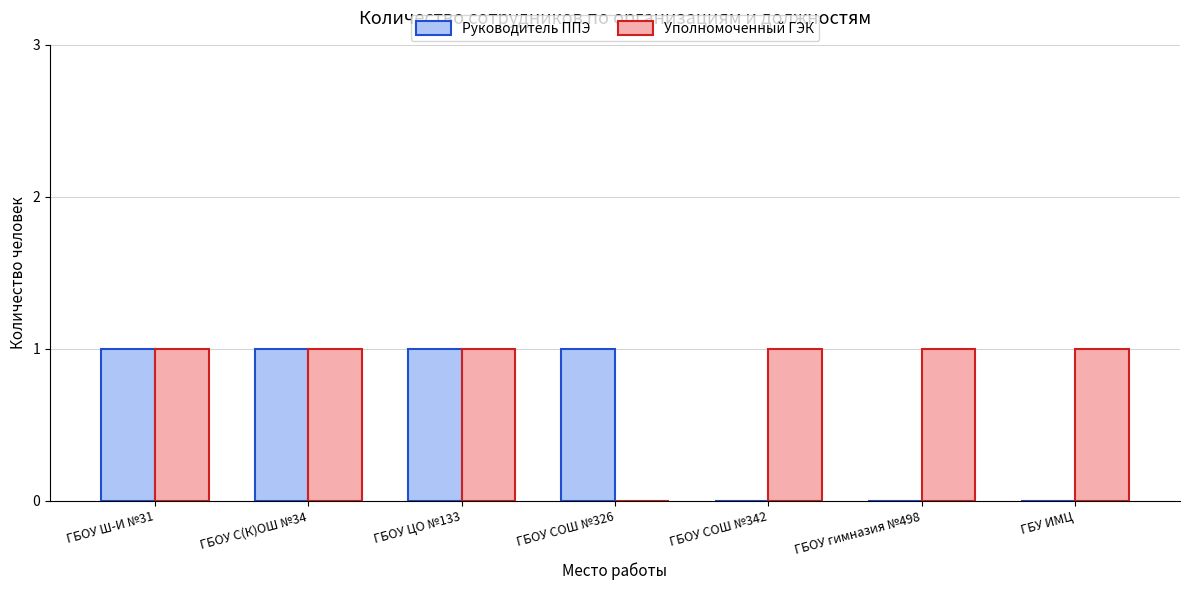

Between ГБОУ С(К)ОШ №34 and ГБУ ИМЦ, which series saw the biggest shift?

Руководитель ППЭ